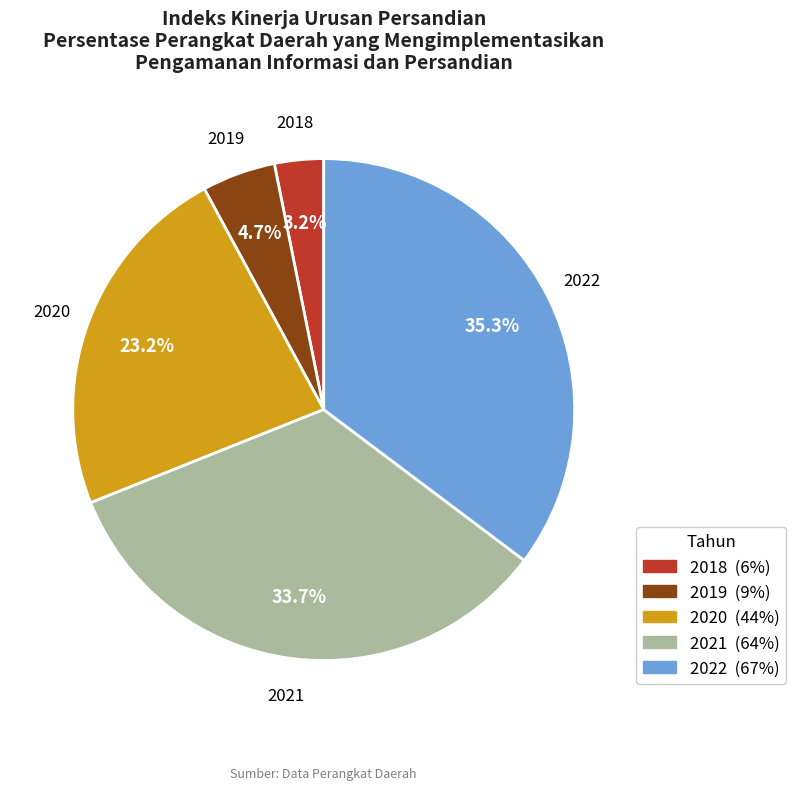

Does 2022 account for over 50% of the chart?

No